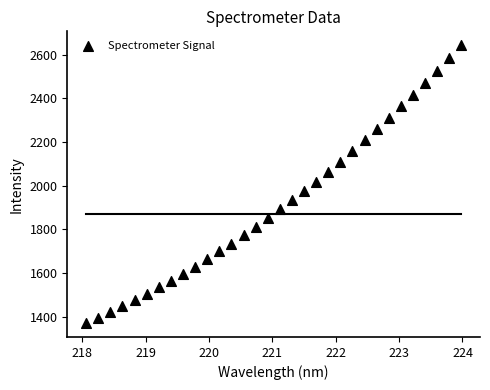

What is the range of X values (max minus min)?

5.9